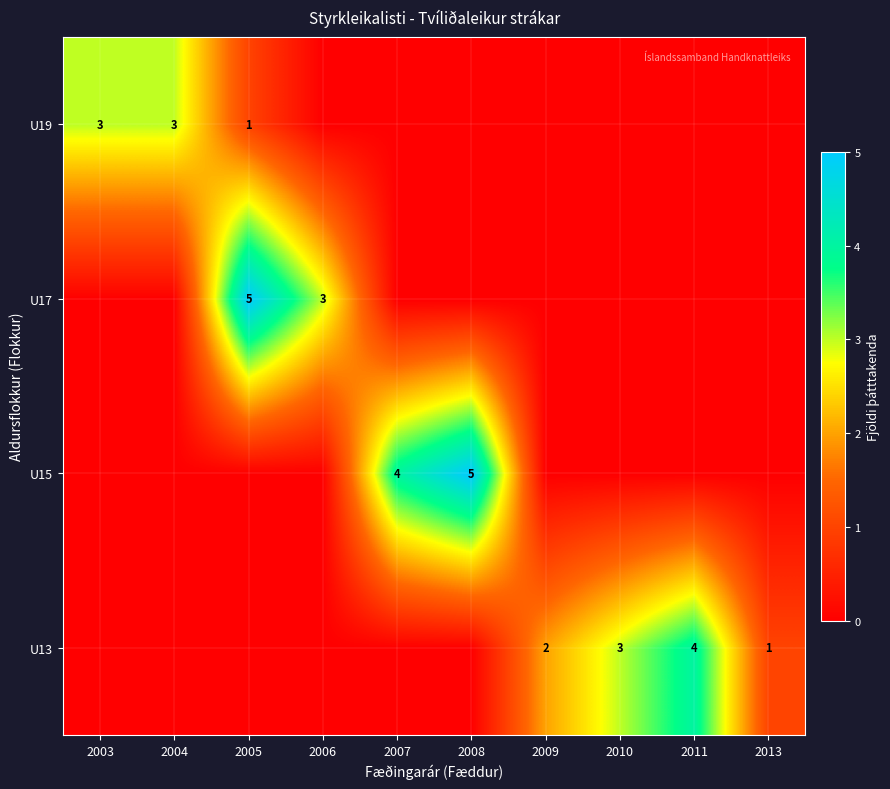

How many values in the U15 series exceed 0?

2